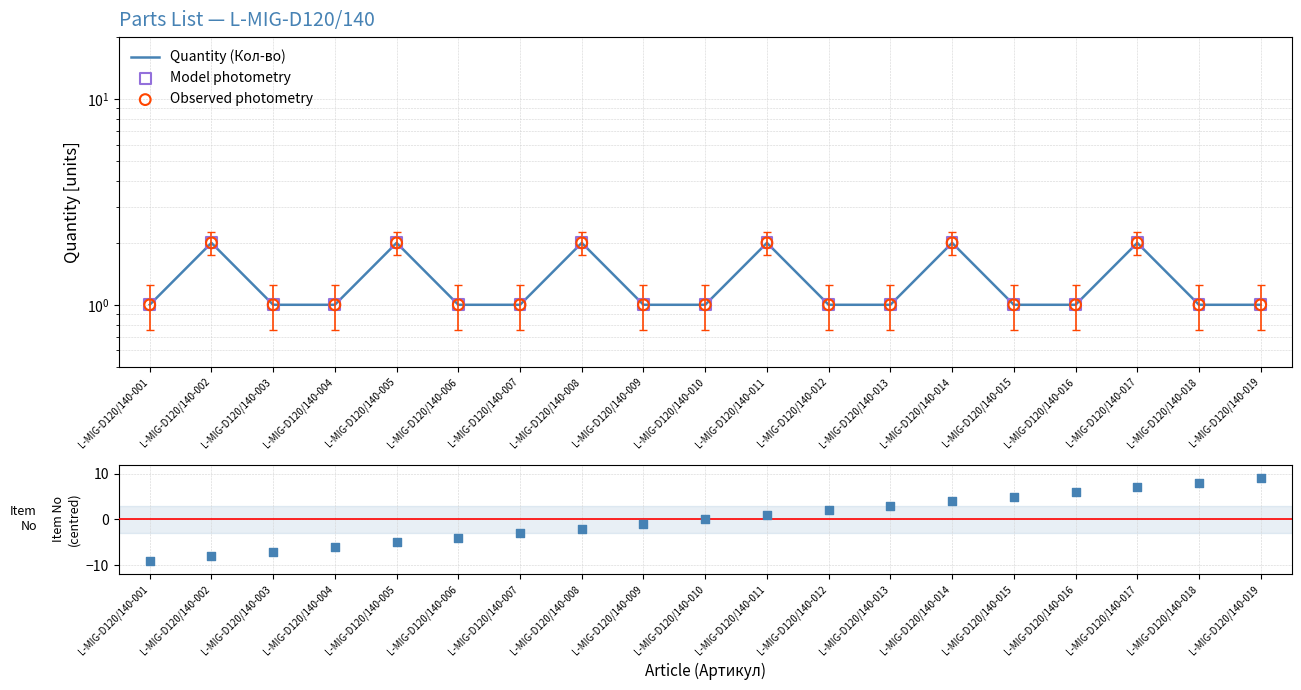

Which series contains the highest Y value?

Item No (№)